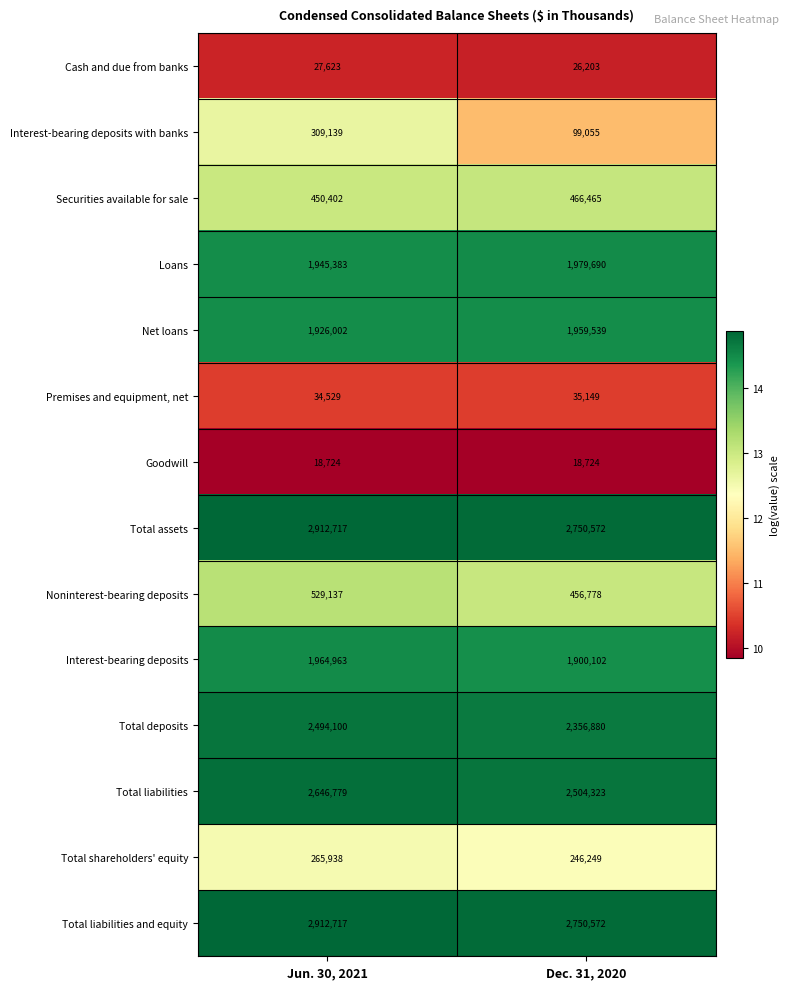

Is it true that Net loans equals 1959539 at Dec. 31, 2020?

True